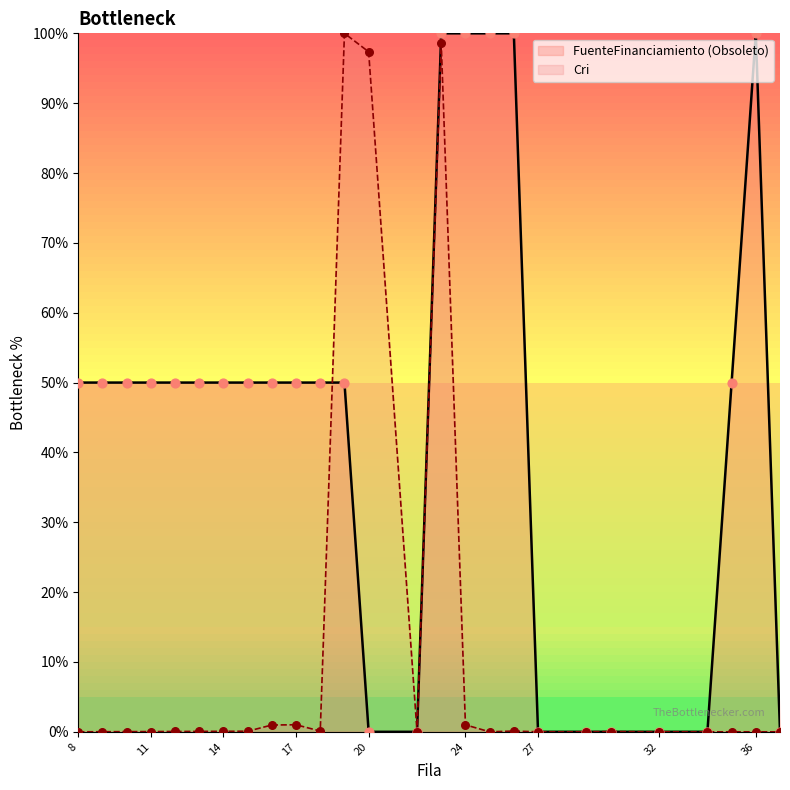

Which series contains the highest Y value?

FuenteFinanciamiento